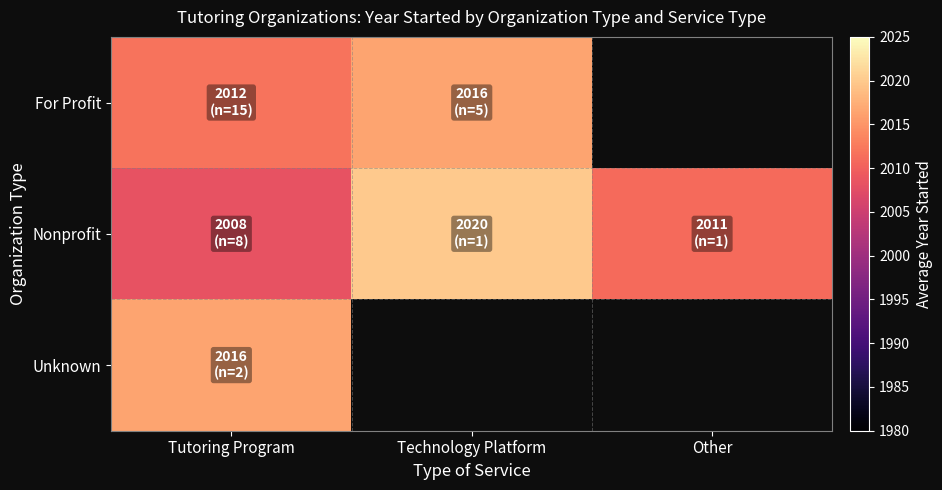

Read the For Profit value at Tutoring Program.

2011.9